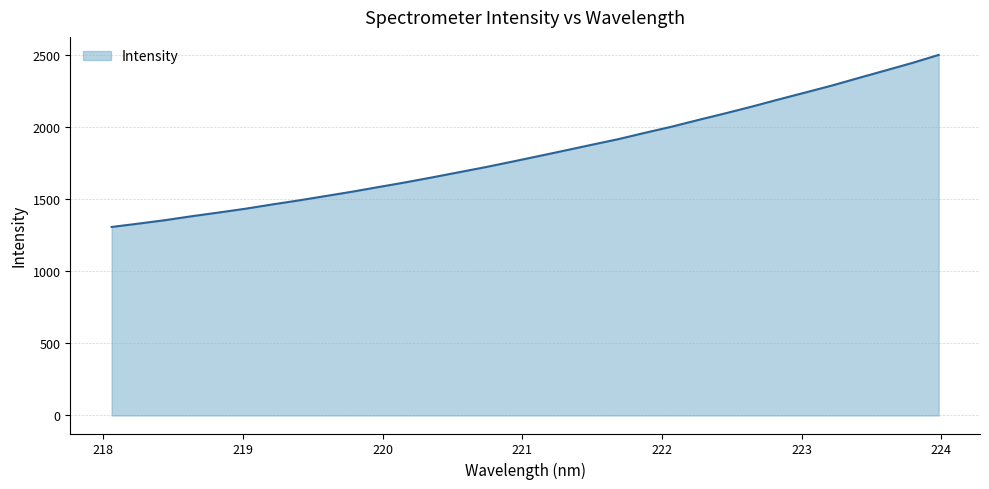

What is the difference between the maximum and minimum values?

1192.9